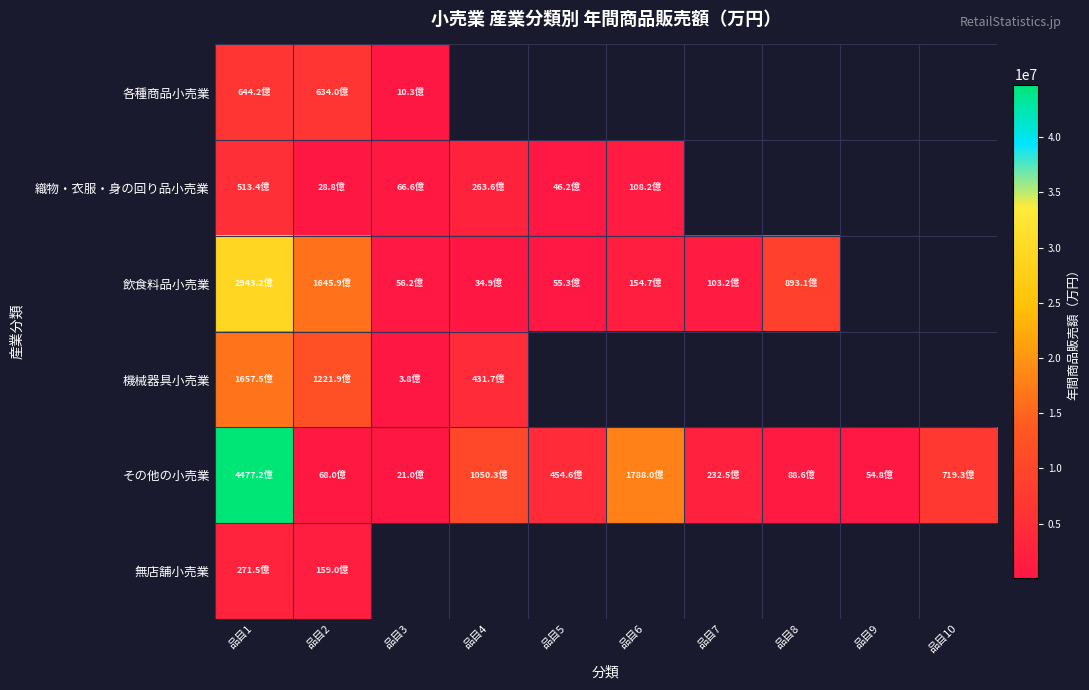

Which series has the largest range (max minus min)?

その他の小売業